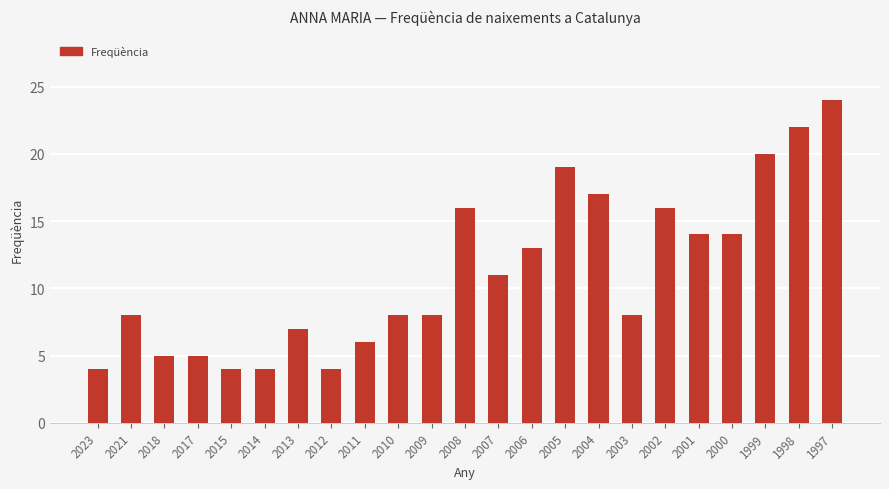

Read the value at 2006.

13